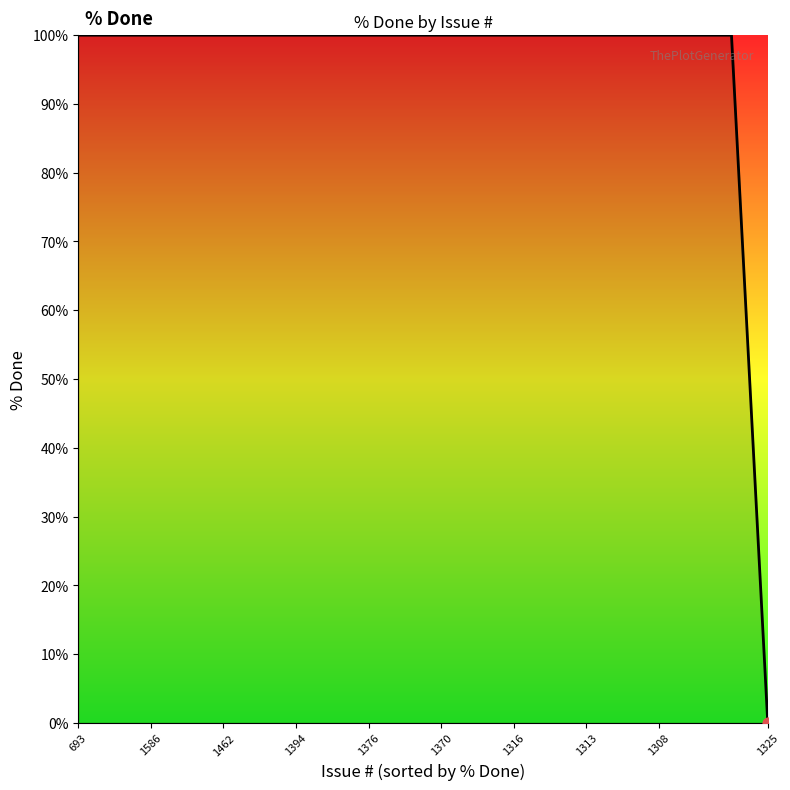

The value at 1586 is 175. True or false?

False